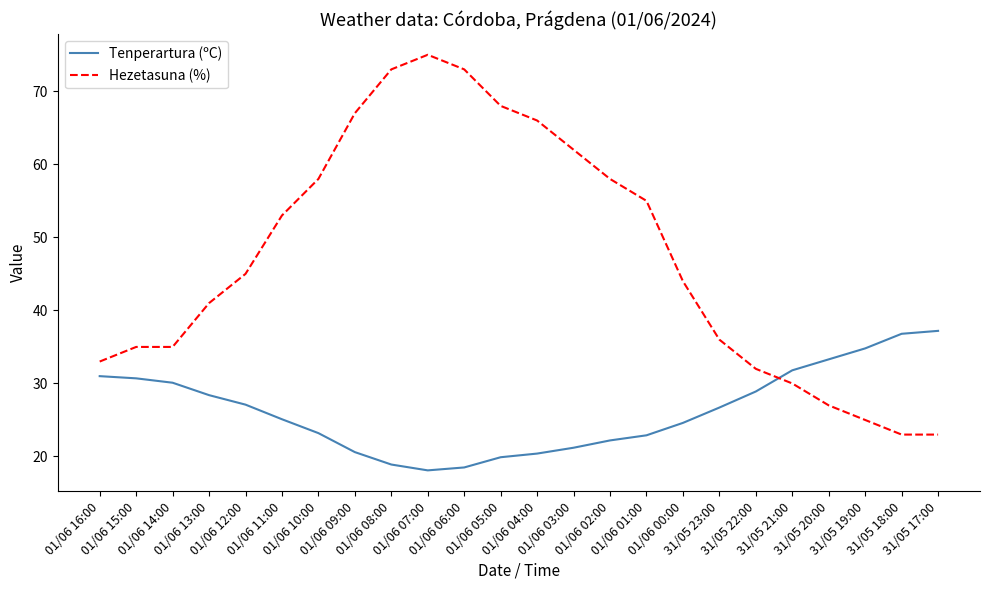

What is the highest value of the Hezetasuna (%) series?

75.0